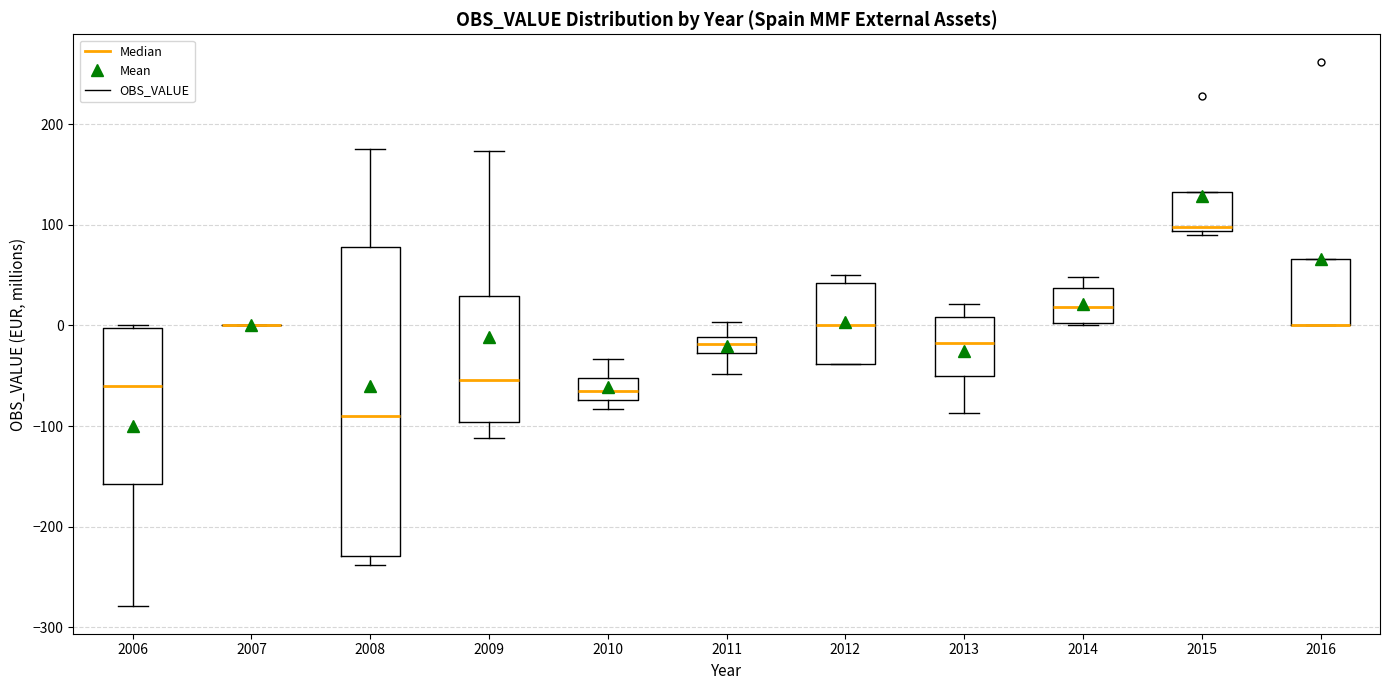

Where does the median line of the box at x = 2010 sit on the y-axis? The values are not printed on the chart, so give them approximately, as read against the axis.

-60